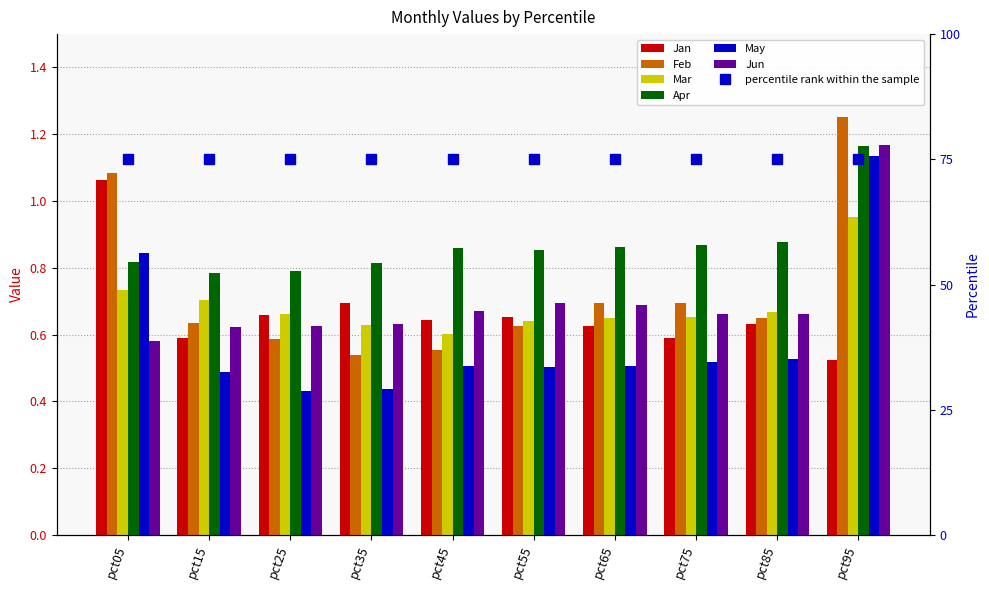

Reading left to right, extract all data points from this chart.

Jan: pct05=1.1	pct15=0.6	pct25=0.7	pct35=0.7	pct45=0.6	pct55=0.7	pct65=0.6	pct75=0.6	pct85=0.6	pct95=0.5
Feb: pct05=1.1	pct15=0.6	pct25=0.6	pct35=0.5	pct45=0.6	pct55=0.6	pct65=0.7	pct75=0.7	pct85=0.7	pct95=1.3
Mar: pct05=0.7	pct15=0.7	pct25=0.7	pct35=0.6	pct45=0.6	pct55=0.6	pct65=0.6	pct75=0.7	pct85=0.7	pct95=1.0
Apr: pct05=0.8	pct15=0.8	pct25=0.8	pct35=0.8	pct45=0.9	pct55=0.9	pct65=0.9	pct75=0.9	pct85=0.9	pct95=1.2
May: pct05=0.8	pct15=0.5	pct25=0.4	pct35=0.4	pct45=0.5	pct55=0.5	pct65=0.5	pct75=0.5	pct85=0.5	pct95=1.1
Jun: pct05=0.6	pct15=0.6	pct25=0.6	pct35=0.6	pct45=0.7	pct55=0.7	pct65=0.7	pct75=0.7	pct85=0.7	pct95=1.2